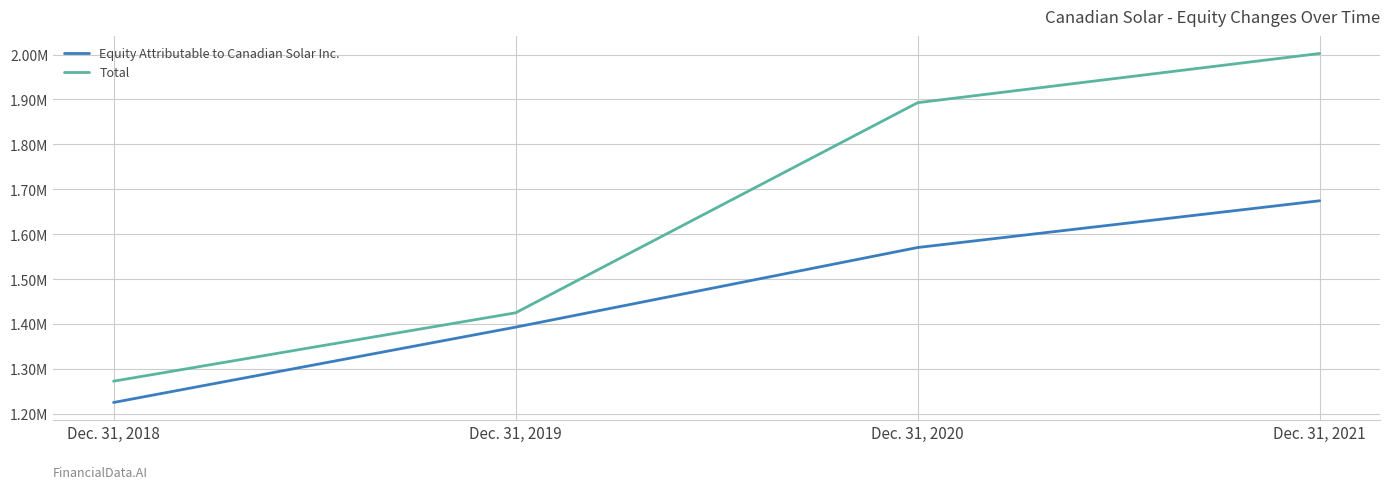

Does the chart display data point markers on the line(s)?

No